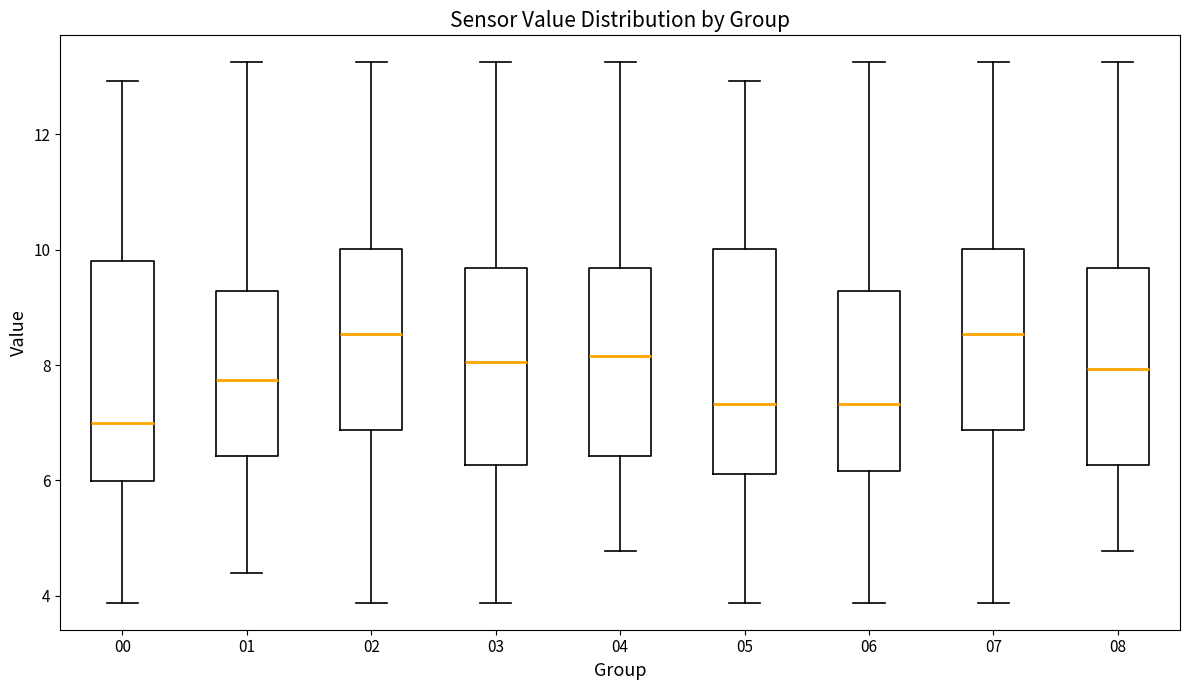

Reading left to right, transcribe this box plot: for each box, give where its median line is, the range the box spans, and where its two whiskers end, as read against the y-axis. The values are not printed on the chart, so give them approximately, as read against the axis.

00: median 7.0, box 6.0 to 9.8, whiskers 3.8 to 13.0
01: median 7.8, box 6.4 to 9.2, whiskers 4.4 to 13.2
02: median 8.6, box 6.8 to 10.0, whiskers 3.8 to 13.2
03: median 8.0, box 6.2 to 9.6, whiskers 3.8 to 13.2
04: median 8.2, box 6.4 to 9.6, whiskers 4.8 to 13.2
05: median 7.4, box 6.2 to 10.0, whiskers 3.8 to 13.0
06: median 7.4, box 6.2 to 9.2, whiskers 3.8 to 13.2
07: median 8.6, box 6.8 to 10.0, whiskers 3.8 to 13.2
08: median 8.0, box 6.2 to 9.6, whiskers 4.8 to 13.2